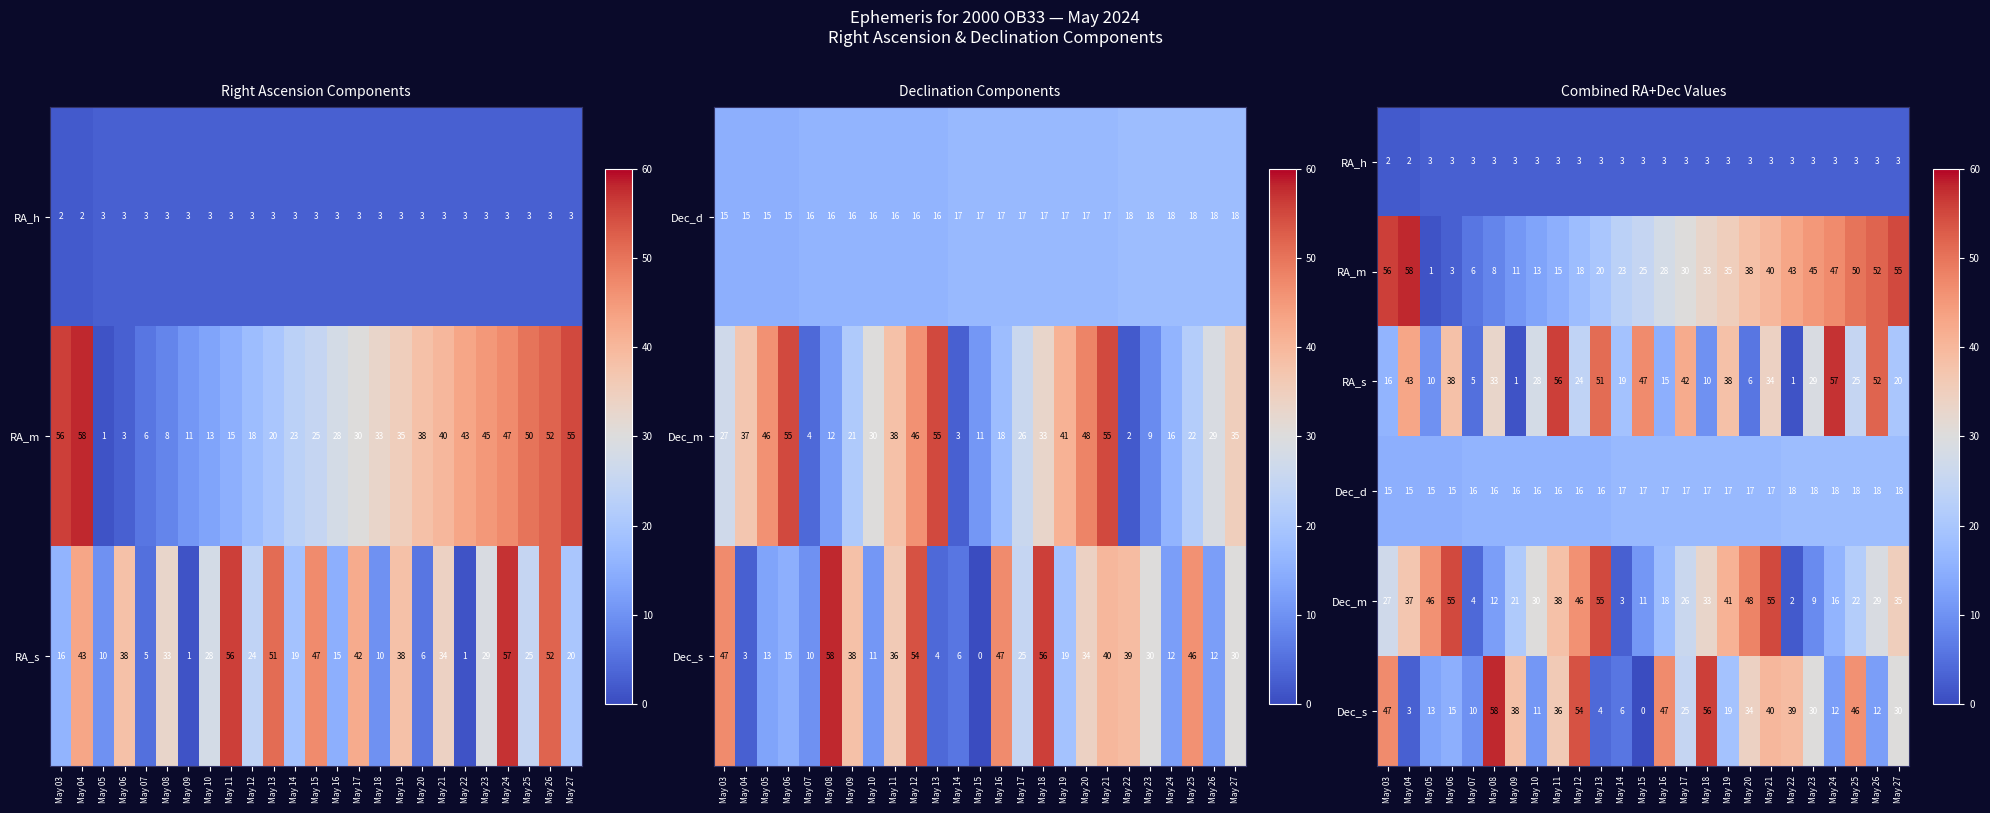

The value of Dec_d at May 17 is 9. True or false?

False